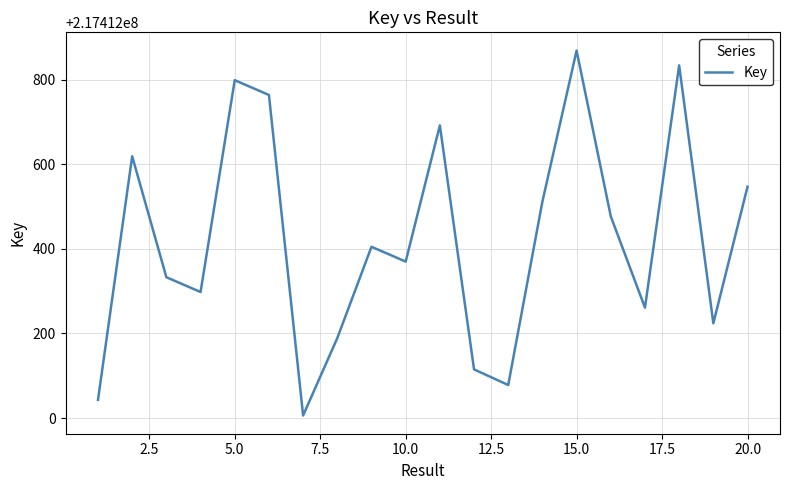

What is the minimum value shown in the chart?

217412006